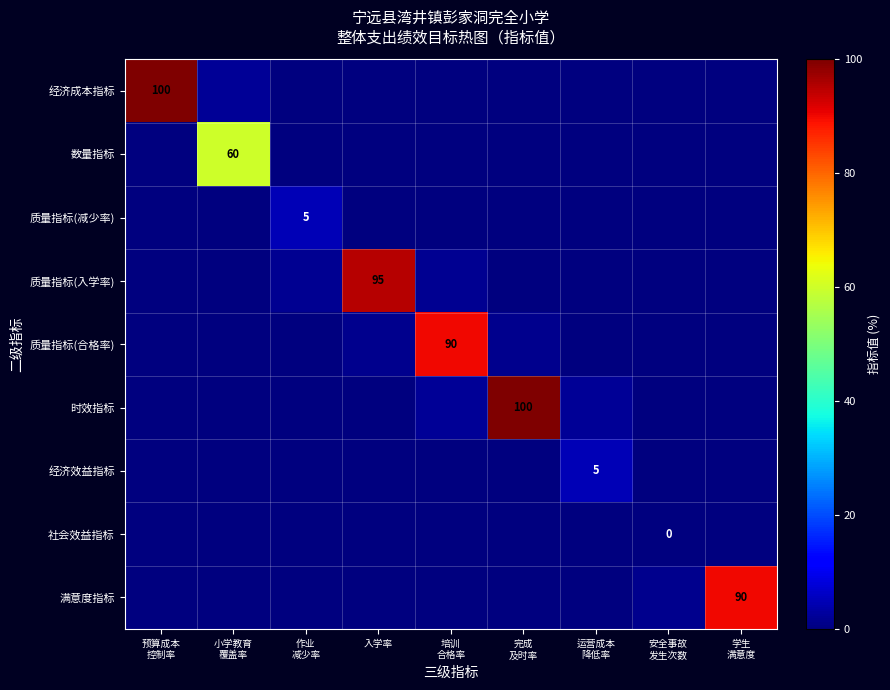

What is the sum of the 质量指标(入学率) values at 入学率 and 小学教育 覆盖率?

95.0